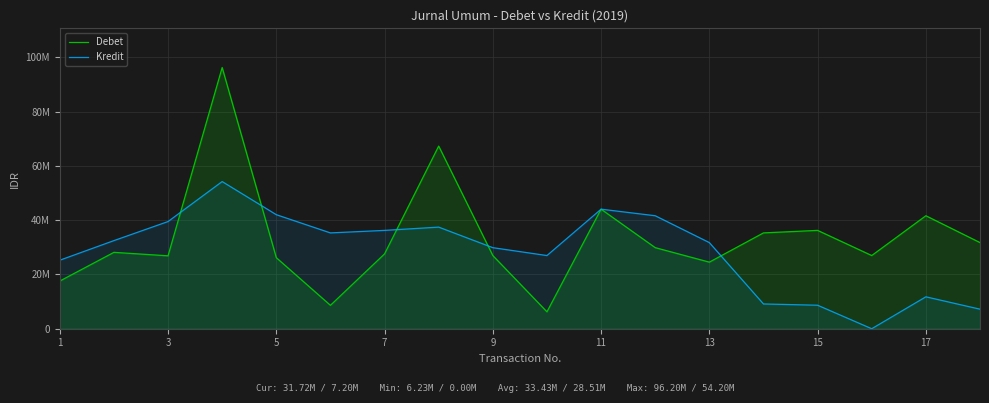

Rank the series at 9 from lowest to highest value.

Debet, Kredit